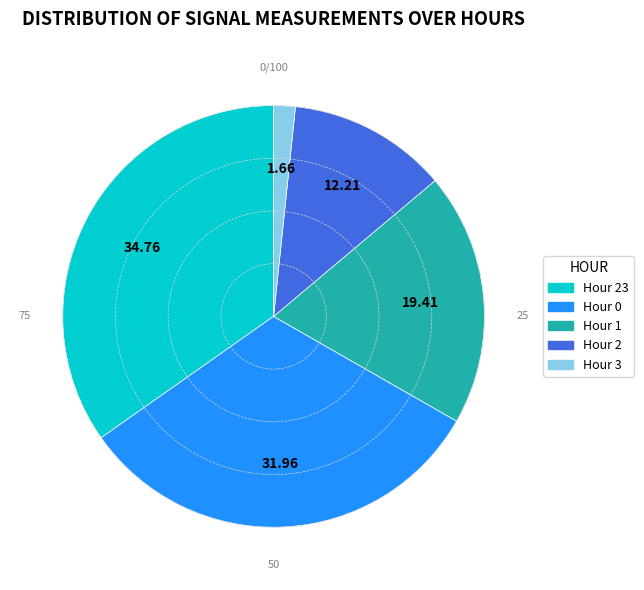

Does any single category account for the majority?

No